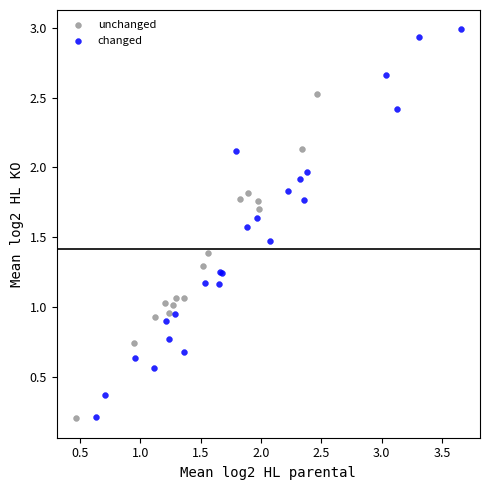

Which series has the largest Y range (max minus min)?

changed